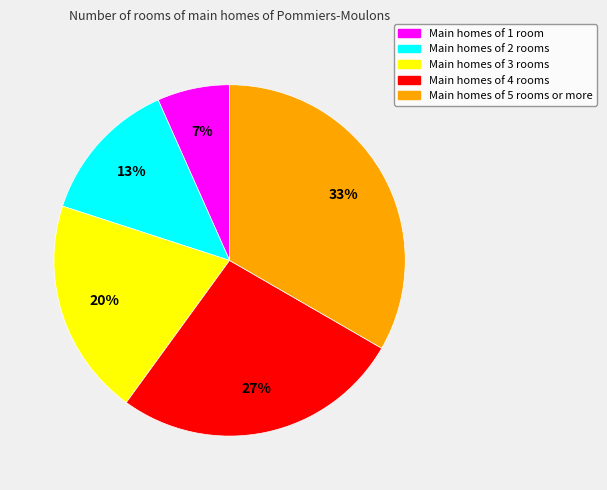

Is there a majority slice in this chart?

No